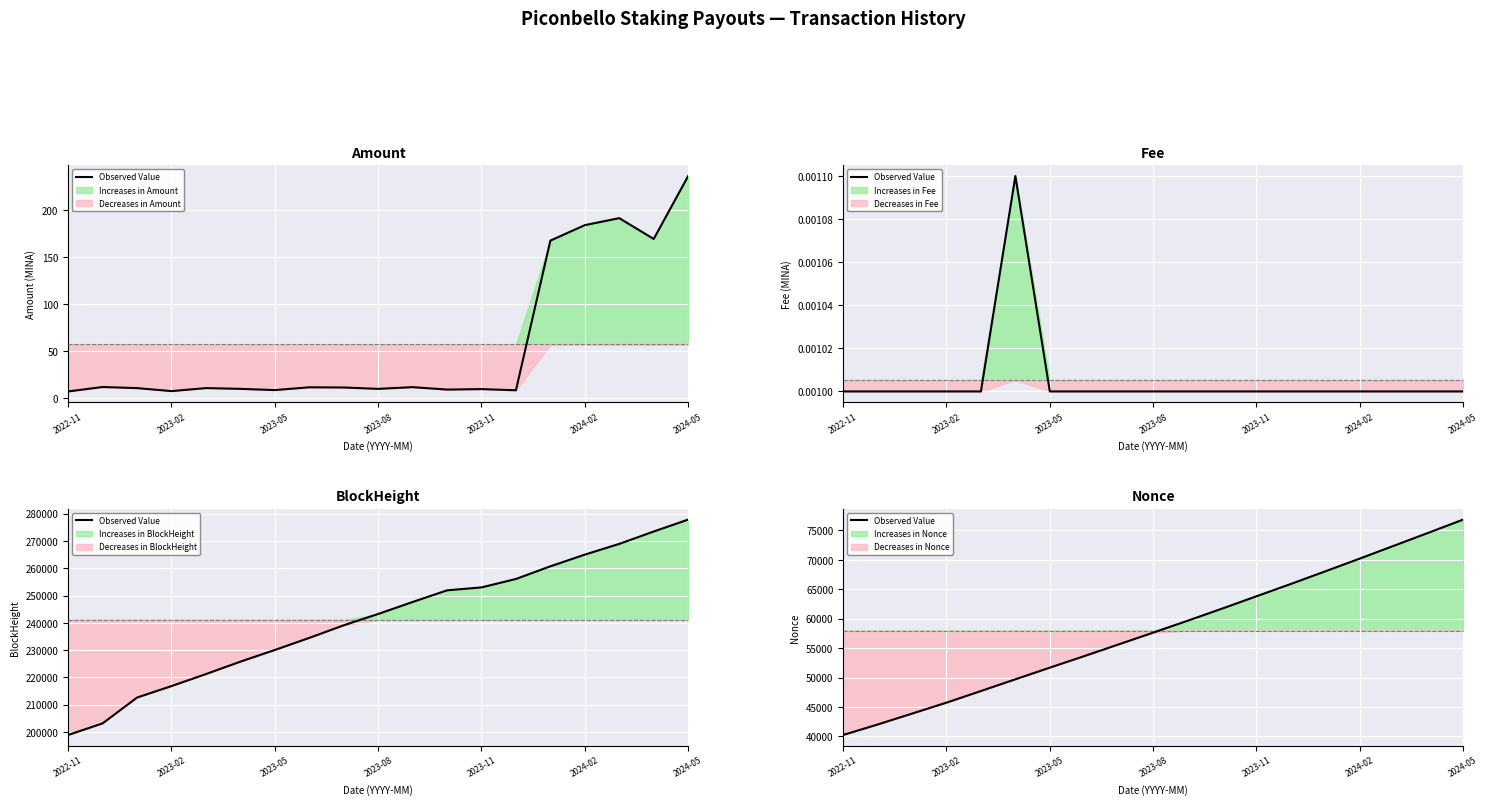

The chart shows a value of 76840 at 2024-05. True or false?

True